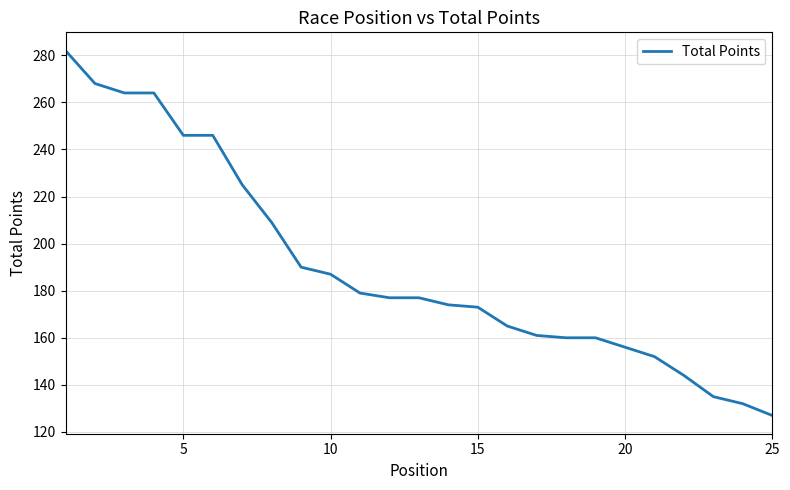

What is the difference between the maximum and minimum values?

155